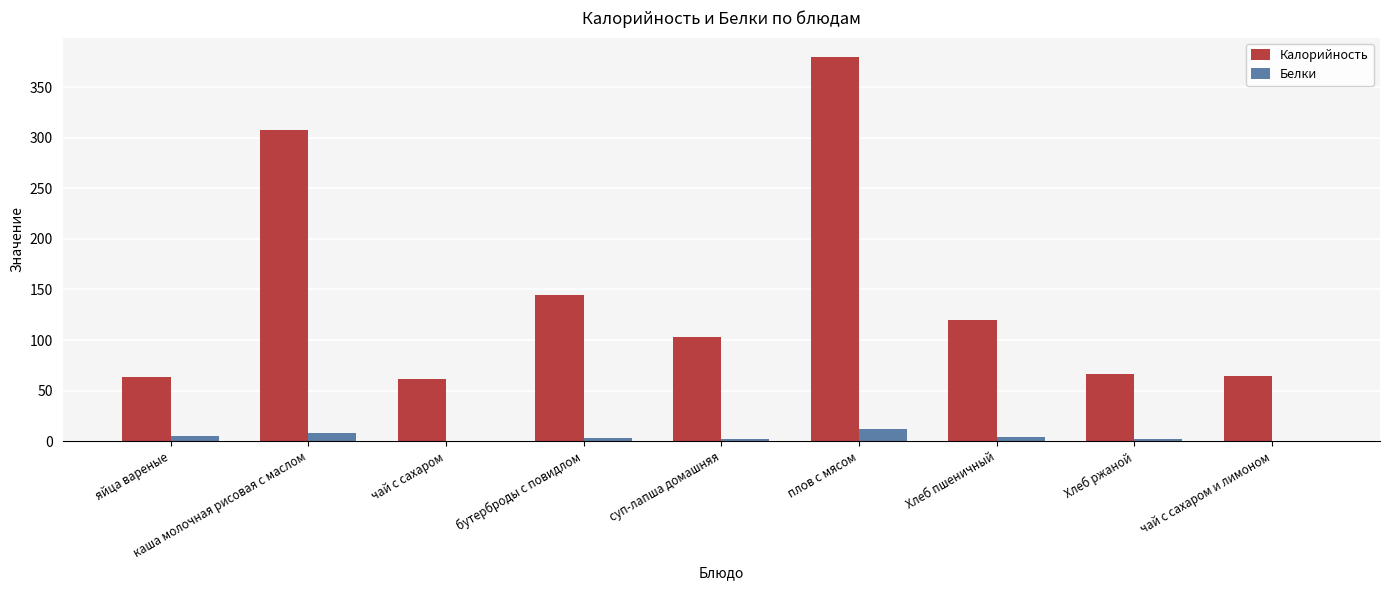

Is it true that Калорийность equals 380.0 at плов с мясом?

True